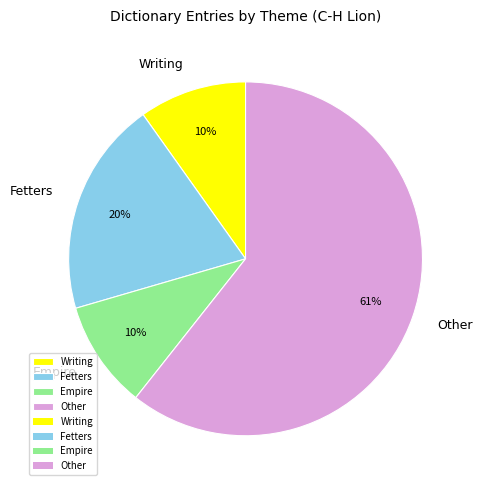

To the nearest percent, what percentage of the pie is Empire?

10%